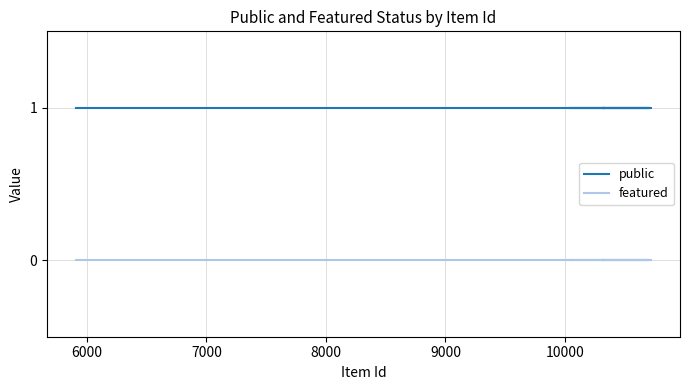

What is the label of the 6th point from the left?

10000